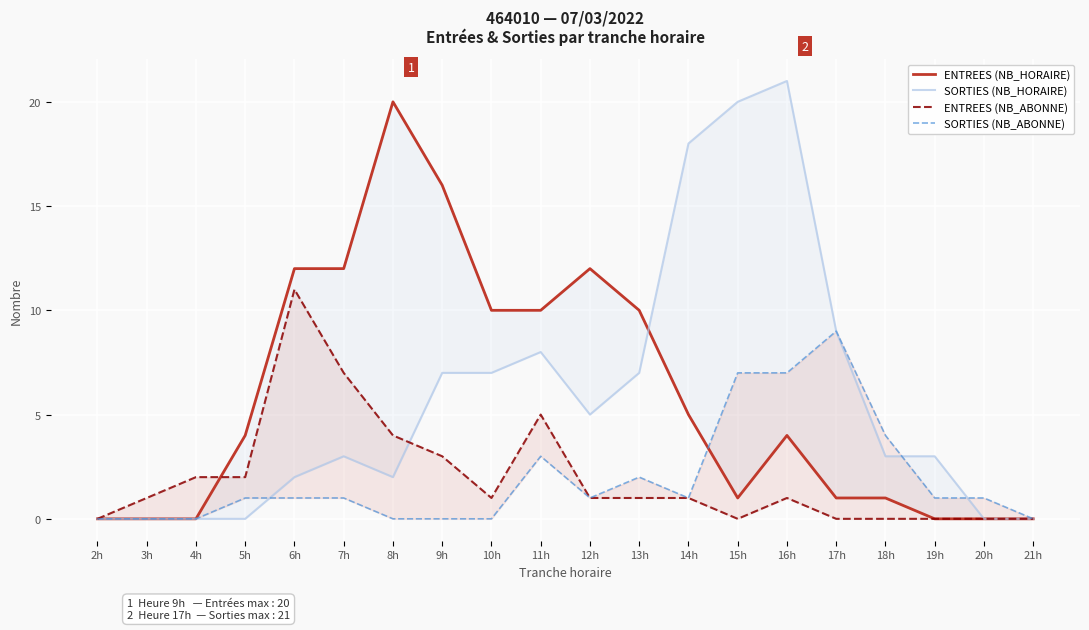

What are all the series names shown in the legend?

ENTREES (NB_HORAIRE), SORTIES (NB_HORAIRE), ENTREES (NB_ABONNE), SORTIES (NB_ABONNE)